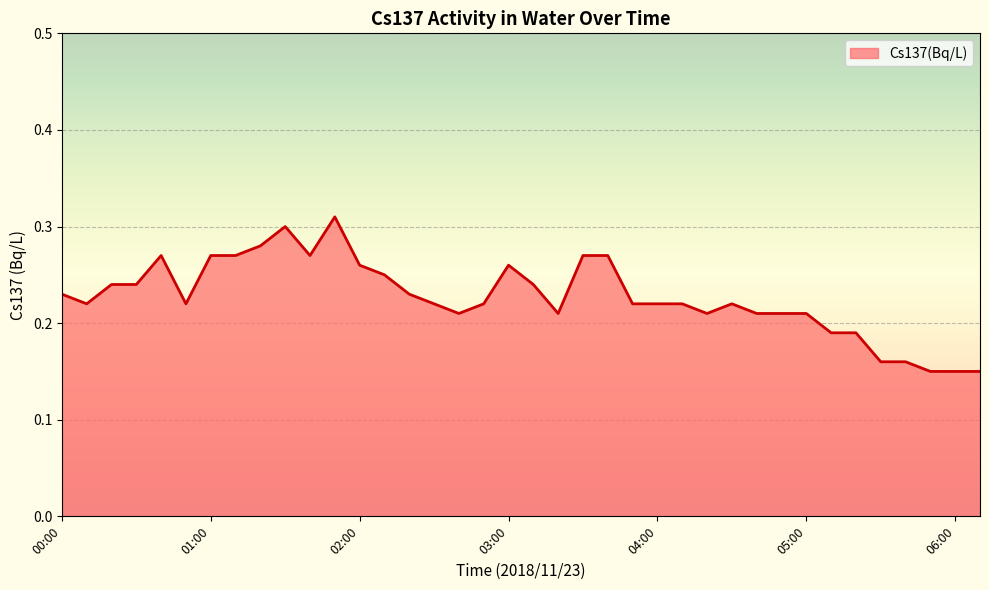

How many interior local valleys (lower than both neighbors) does the data have?

6